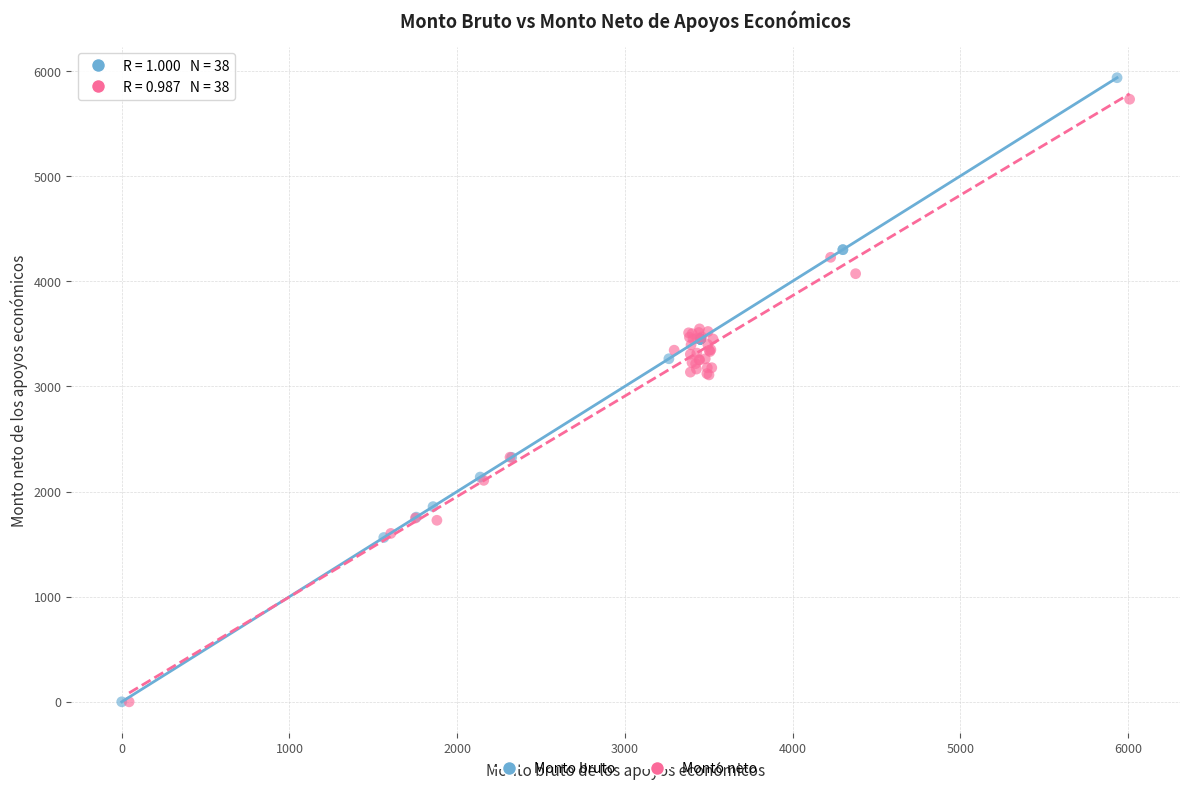

Which series has the largest Y range (max minus min)?

Monto bruto